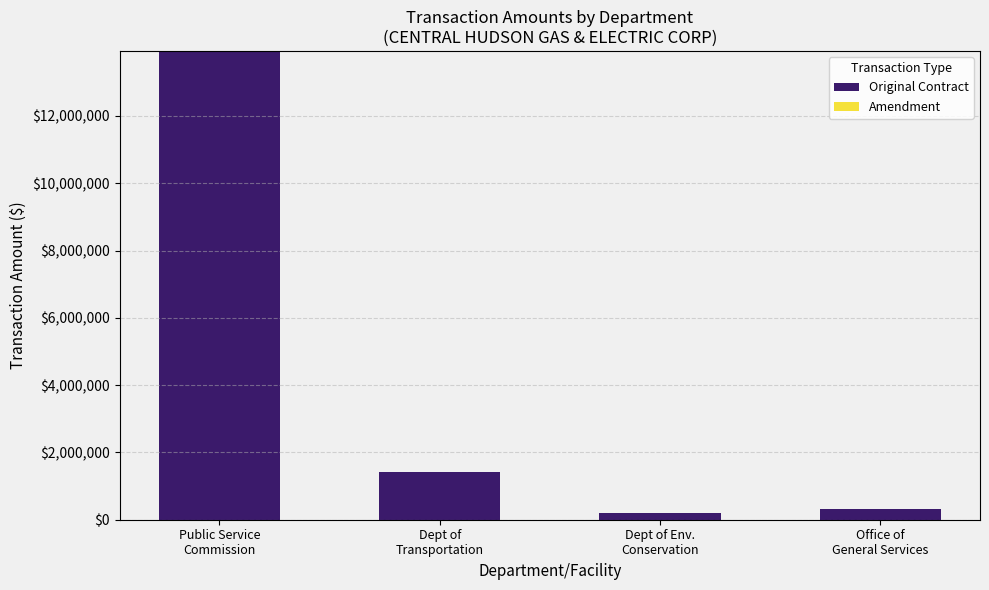

Is it true that Amendment equals 5.0 at Public Service
Commission?

True